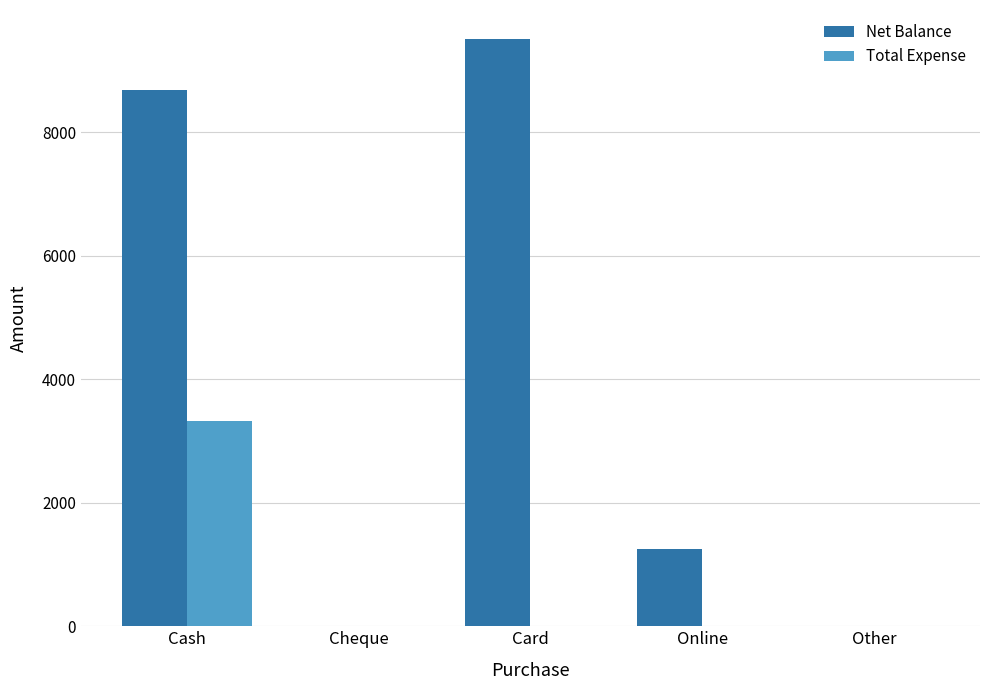

What is the sum of the Net Balance values at Cash and Cheque?

8685